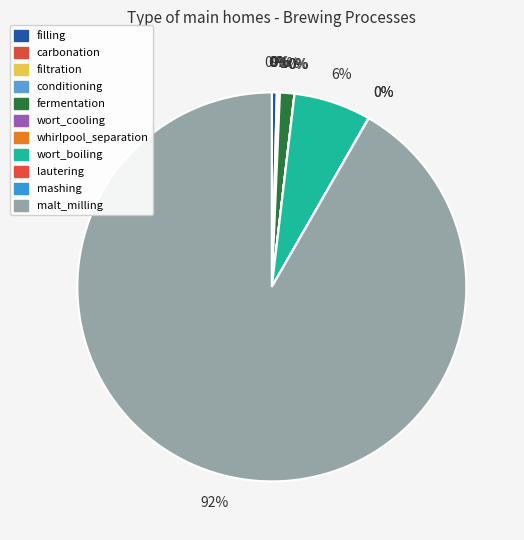

Rank the categories by value from lowest to highest.

whirlpool_separation, filtration, wort_cooling, lautering, mashing, conditioning, carbonation, filling, fermentation, wort_boiling, malt_milling